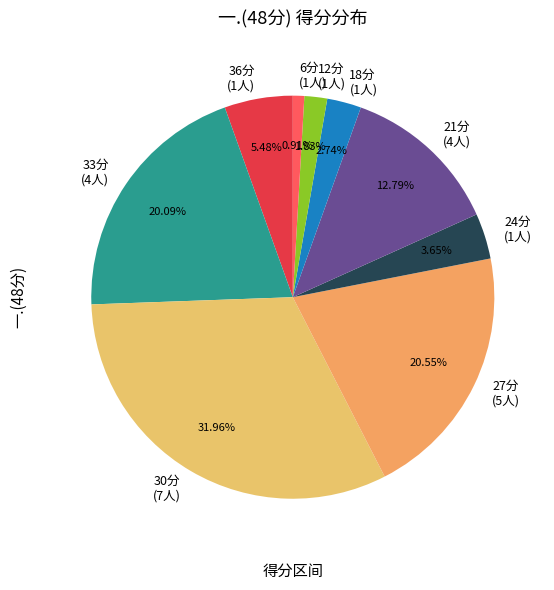

How many segments does this pie chart have?

9